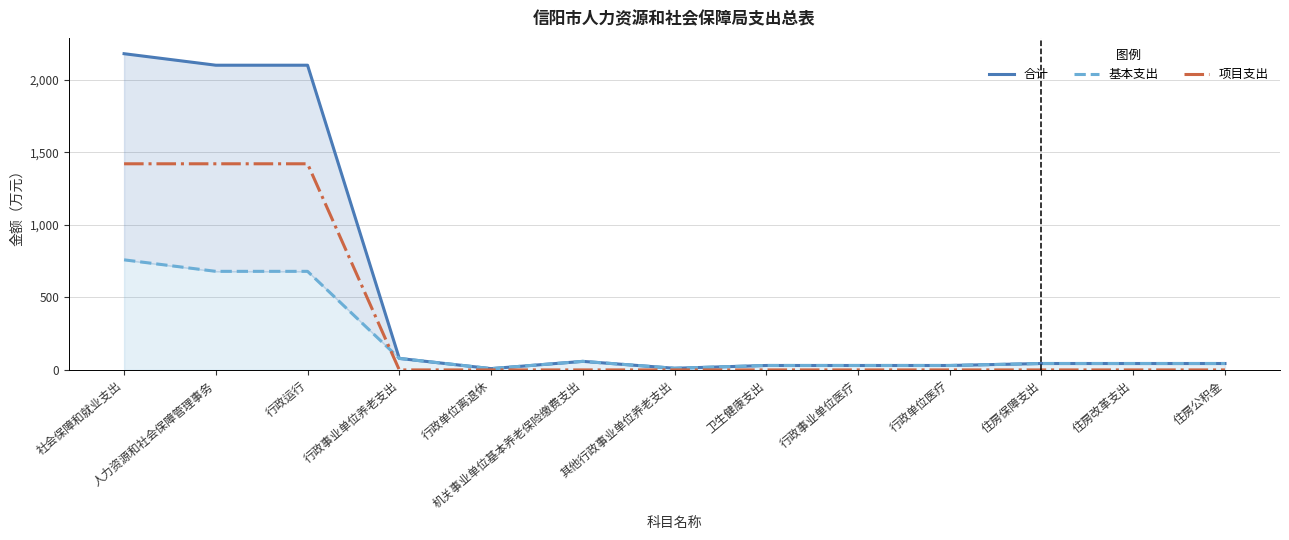

Rank the series by their maximum value, from lowest to highest.

基本支出, 项目支出, 合计